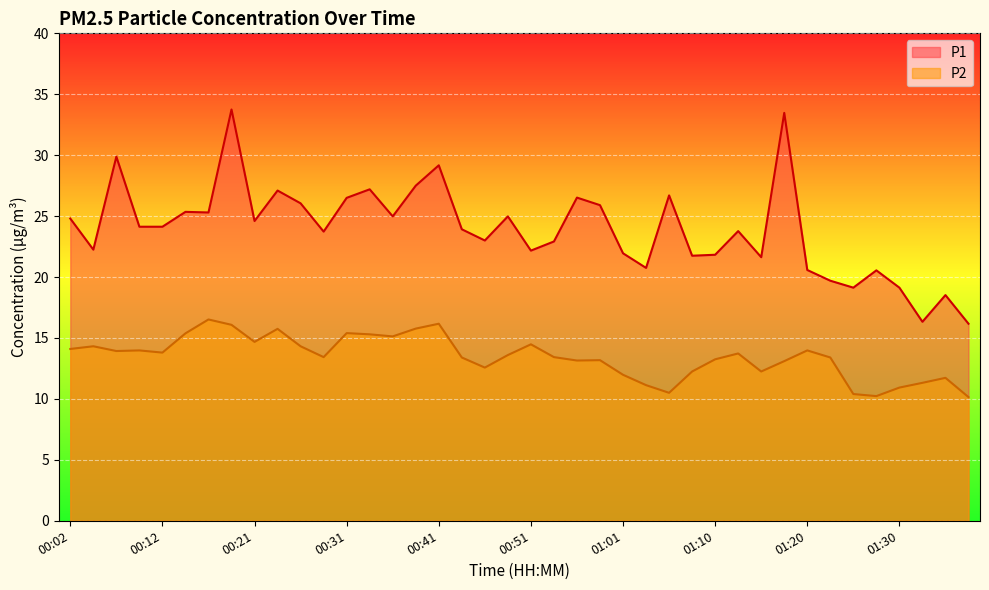

Rank the series by their maximum value, from highest to lowest.

P1, P2